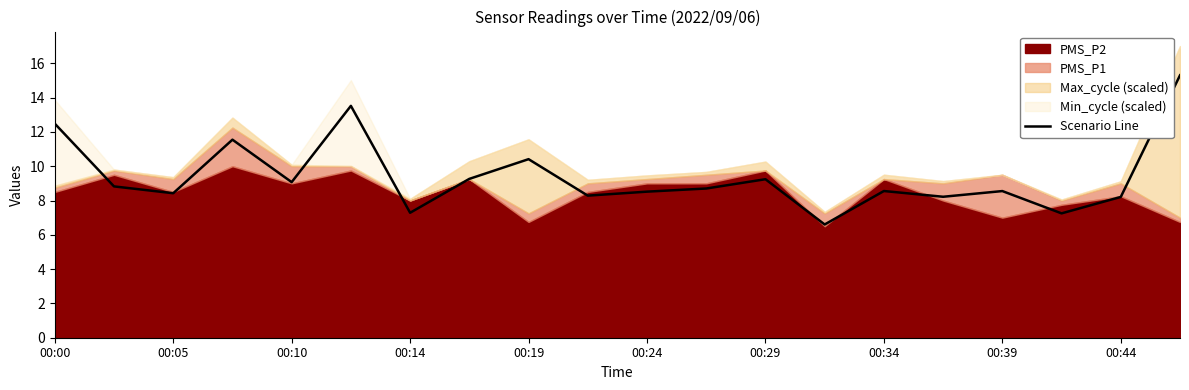

What is the lowest value of the Scenario Line series?

6.6